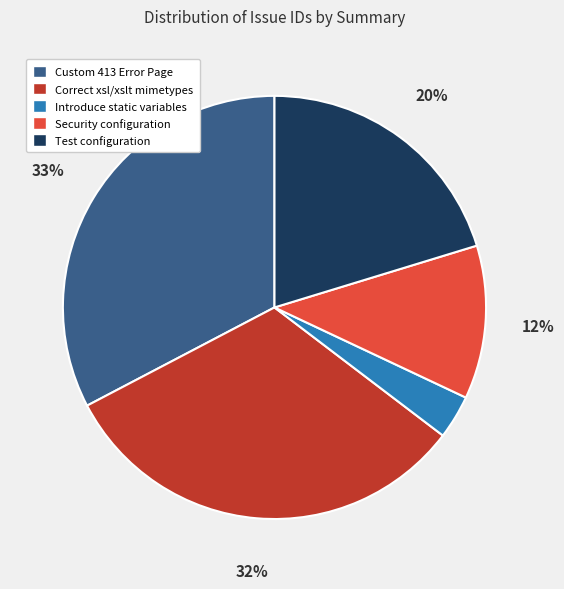

To the nearest percent, what portion does Introduce static variables represent?

3%